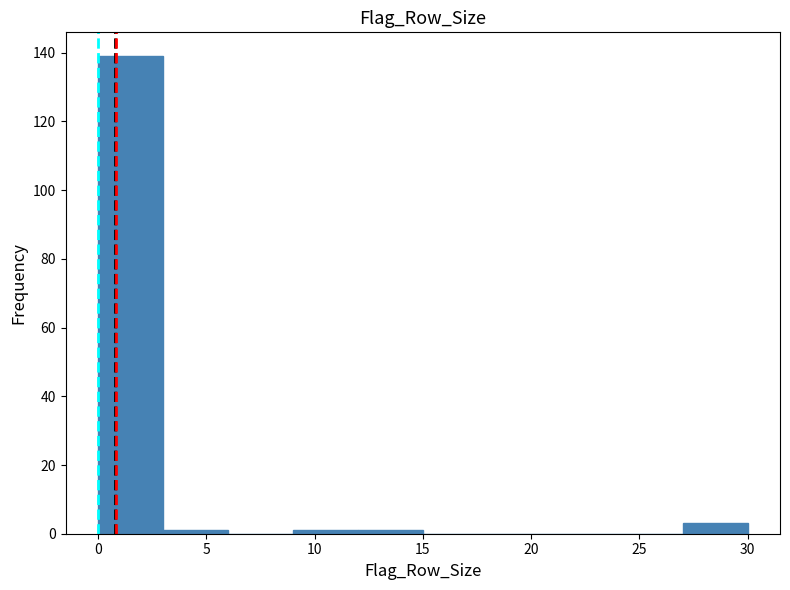

What is the height of the bar covering 0 to 3 on the x-axis? The values are not printed on the chart, so give them approximately, as read against the axis.

140